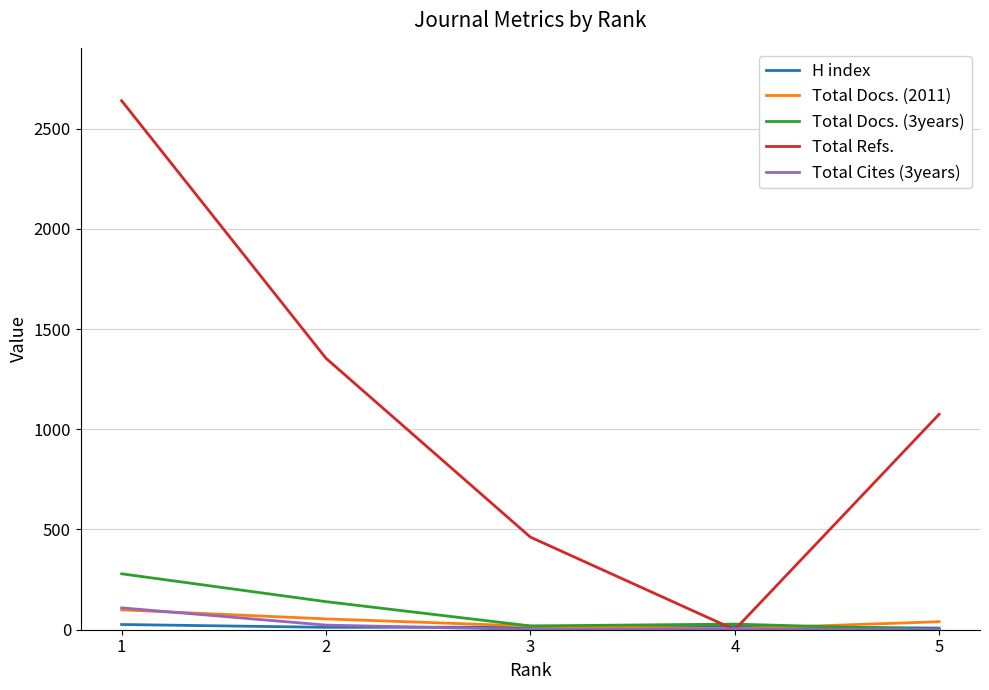

What is the spread (max minus min) of values at 5?

1075